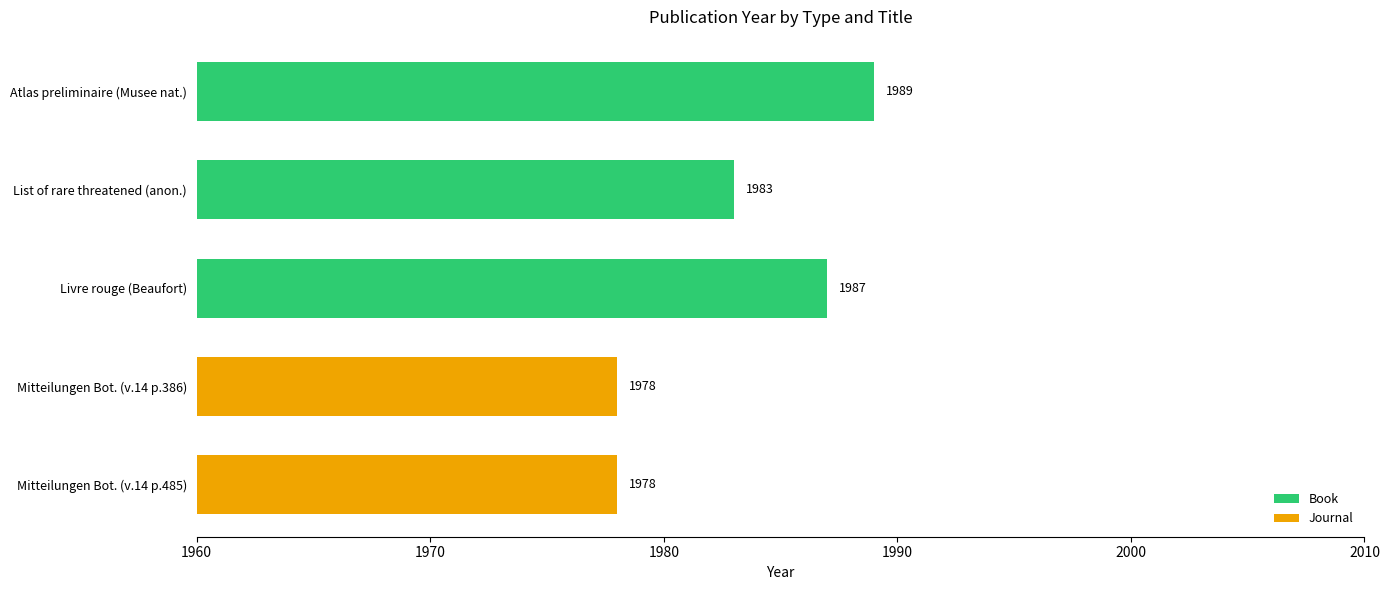

What is the difference between the Book values at Livre rouge (Beaufort) and List of rare threatened (anon.)?

4